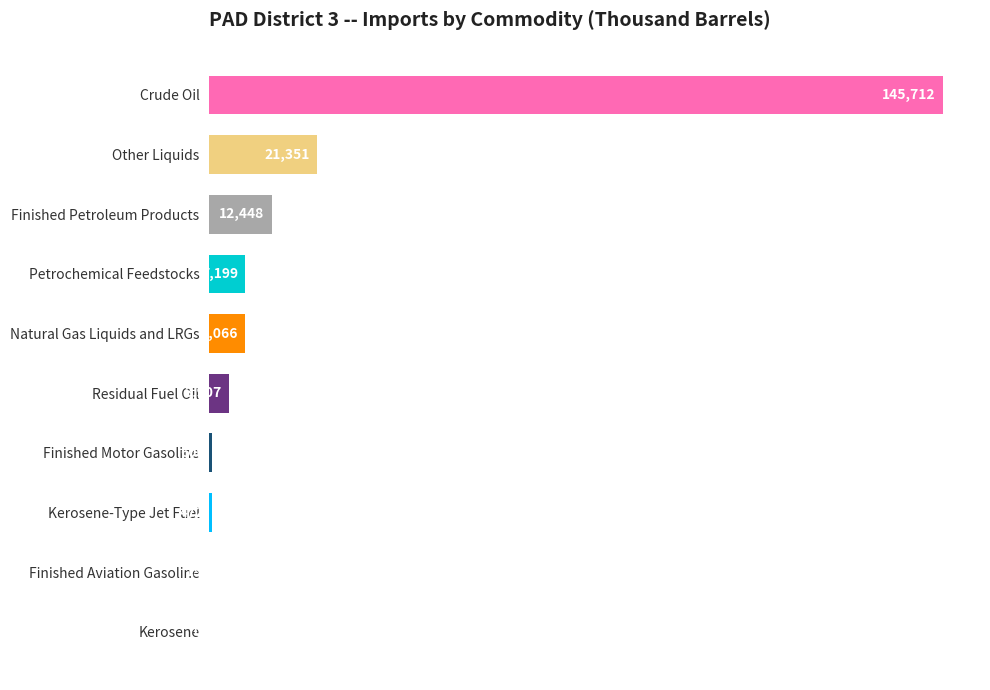

Is it true that the value at Kerosene is 0?

True